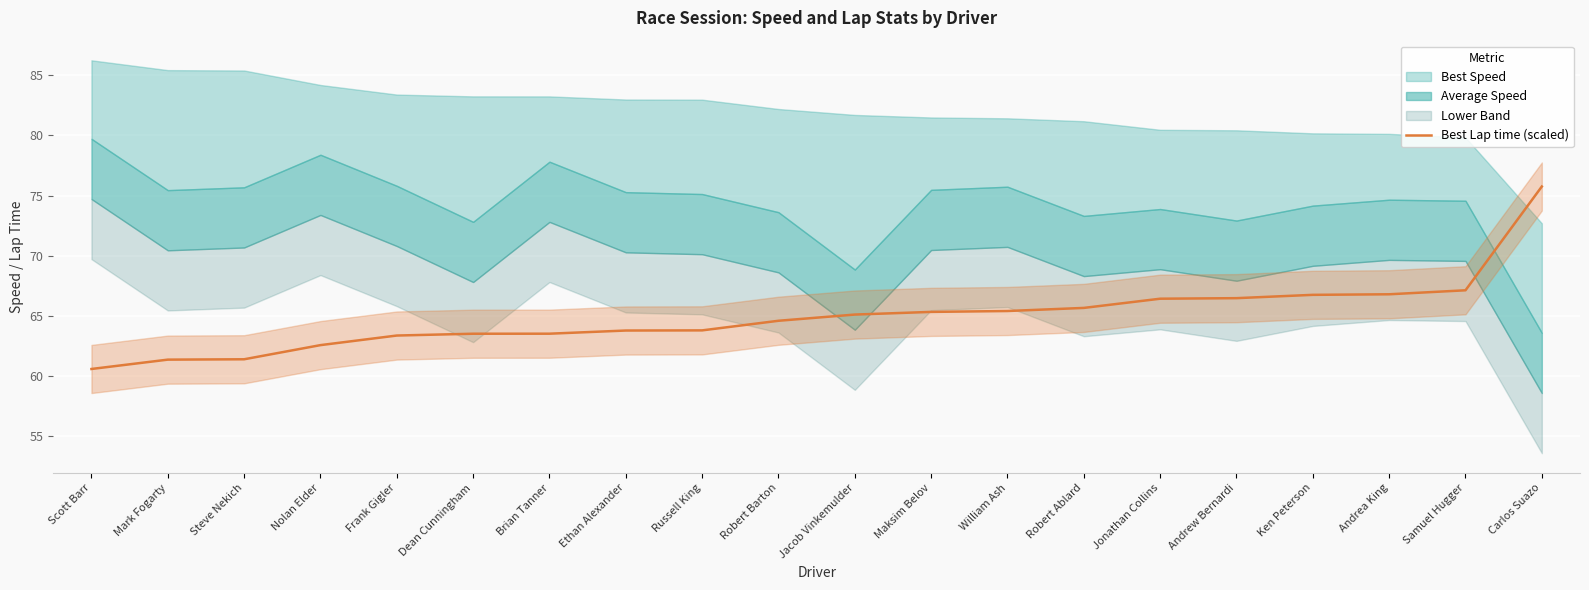

What is the approximate value of Best Lap time (scaled) at Mark Fogarty?

61.4